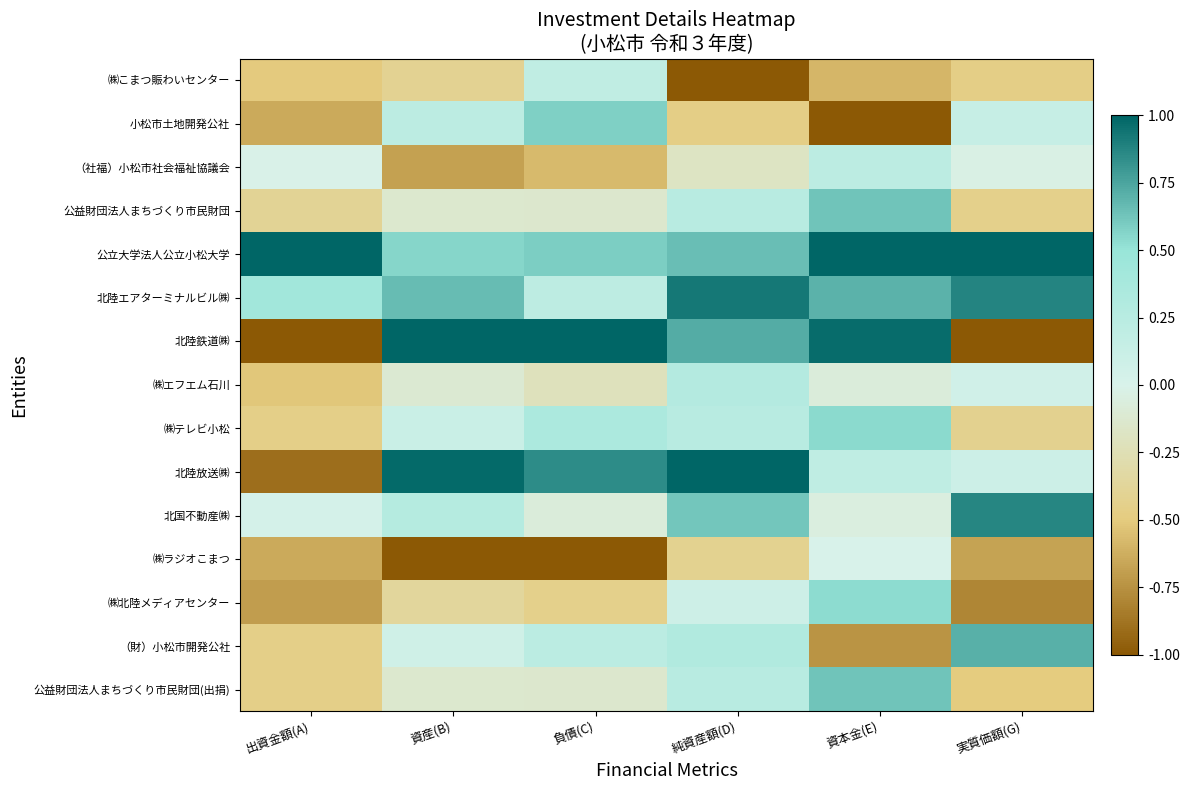

Reading left to right, list all the values displayed in this chart.

㈱こまつ賑わいセンター: 出資金額(A)=-0.5	資産(B)=-0.4	負債(C)=0.2	純資産額(D)=-1.0	資本金(E)=-0.6	実質価額(G)=-0.5
小松市土地開発公社: 出資金額(A)=-0.6	資産(B)=0.2	負債(C)=0.6	純資産額(D)=-0.5	資本金(E)=-1.0	実質価額(G)=0.1
（社福）小松市社会福祉協議会: 出資金額(A)=-0.0	資産(B)=-0.7	負債(C)=-0.6	純資産額(D)=-0.2	資本金(E)=0.2	実質価額(G)=-0.0
公益財団法人まちづくり市民財団: 出資金額(A)=-0.4	資産(B)=-0.1	負債(C)=-0.1	純資産額(D)=0.3	資本金(E)=0.6	実質価額(G)=-0.4
公立大学法人公立小松大学: 出資金額(A)=1.0	資産(B)=0.6	負債(C)=0.6	純資産額(D)=0.7	資本金(E)=1.0	実質価額(G)=1.0
北陸エアターミナルビル㈱: 出資金額(A)=0.4	資産(B)=0.7	負債(C)=0.2	純資産額(D)=0.9	資本金(E)=0.7	実質価額(G)=0.9
北陸鉄道㈱: 出資金額(A)=-1.0	資産(B)=1.0	負債(C)=1.0	純資産額(D)=0.7	資本金(E)=1.0	実質価額(G)=-1.0
㈱エフエム石川: 出資金額(A)=-0.5	資産(B)=-0.1	負債(C)=-0.2	純資産額(D)=0.3	資本金(E)=-0.1	実質価額(G)=0.1
㈱テレビ小松: 出資金額(A)=-0.5	資産(B)=0.1	負債(C)=0.4	純資産額(D)=0.3	資本金(E)=0.5	実質価額(G)=-0.4
北陸放送㈱: 出資金額(A)=-0.9	資産(B)=1.0	負債(C)=0.8	純資産額(D)=1.0	資本金(E)=0.2	実質価額(G)=0.1
北国不動産㈱: 出資金額(A)=0.0	資産(B)=0.3	負債(C)=-0.1	純資産額(D)=0.6	資本金(E)=-0.1	実質価額(G)=0.9
㈱ラジオこまつ: 出資金額(A)=-0.6	資産(B)=-1.0	負債(C)=-1.0	純資産額(D)=-0.4	資本金(E)=0.0	実質価額(G)=-0.7
㈱北陸メディアセンター: 出資金額(A)=-0.7	資産(B)=-0.4	負債(C)=-0.4	純資産額(D)=0.1	資本金(E)=0.5	実質価額(G)=-0.8
（財）小松市開発公社: 出資金額(A)=-0.5	資産(B)=0.1	負債(C)=0.2	純資産額(D)=0.3	資本金(E)=-0.7	実質価額(G)=0.7
公益財団法人まちづくり市民財団(出捐): 出資金額(A)=-0.5	資産(B)=-0.1	負債(C)=-0.1	純資産額(D)=0.3	資本金(E)=0.6	実質価額(G)=-0.5